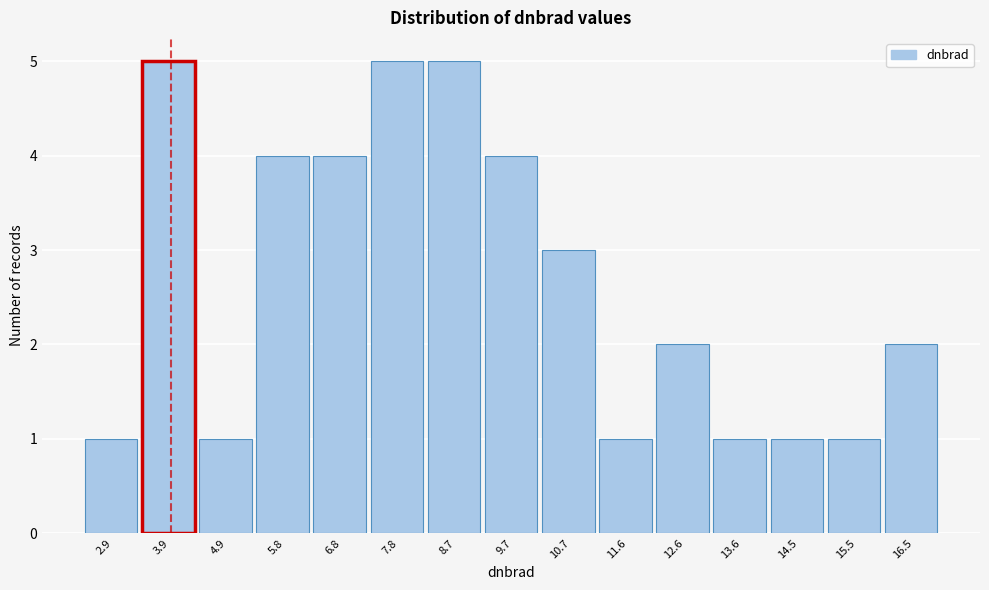

Reading left to right, extract all data points from this chart.

2.9=1	3.9=5	4.9=1	5.8=4	6.8=4	7.8=5	8.7=5	9.7=4	10.7=3	11.6=1	12.6=2	13.6=1	14.5=1	15.5=1	16.5=2